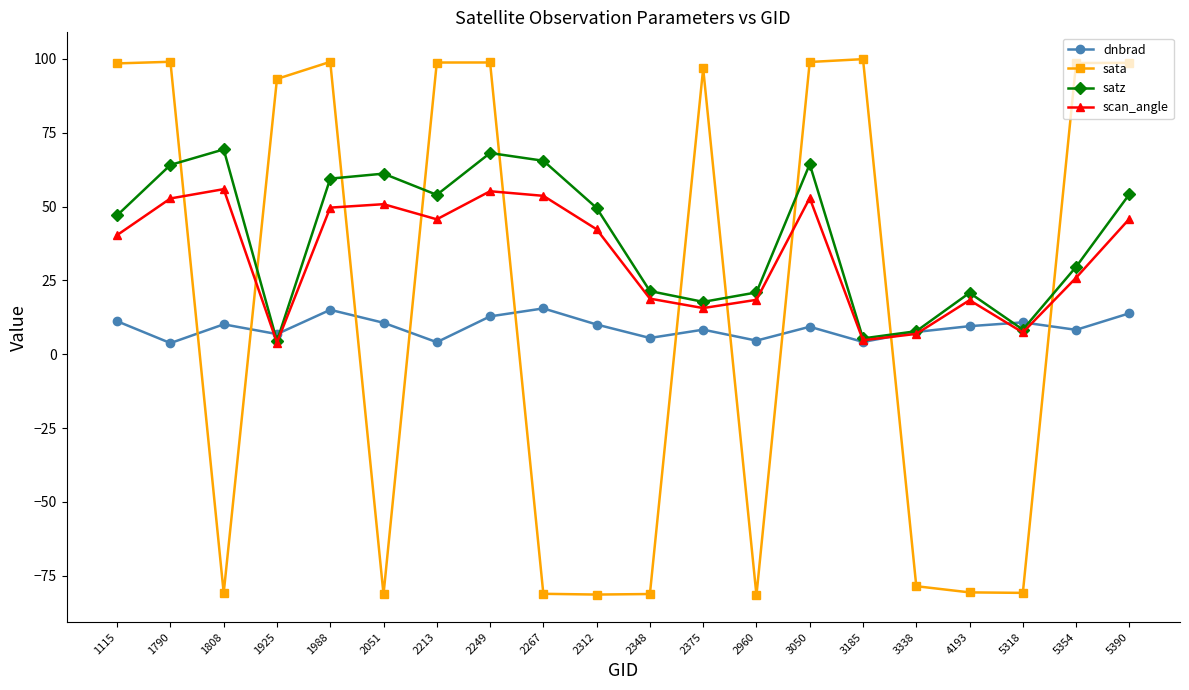

At which category does satz reach its first local valley?

1925